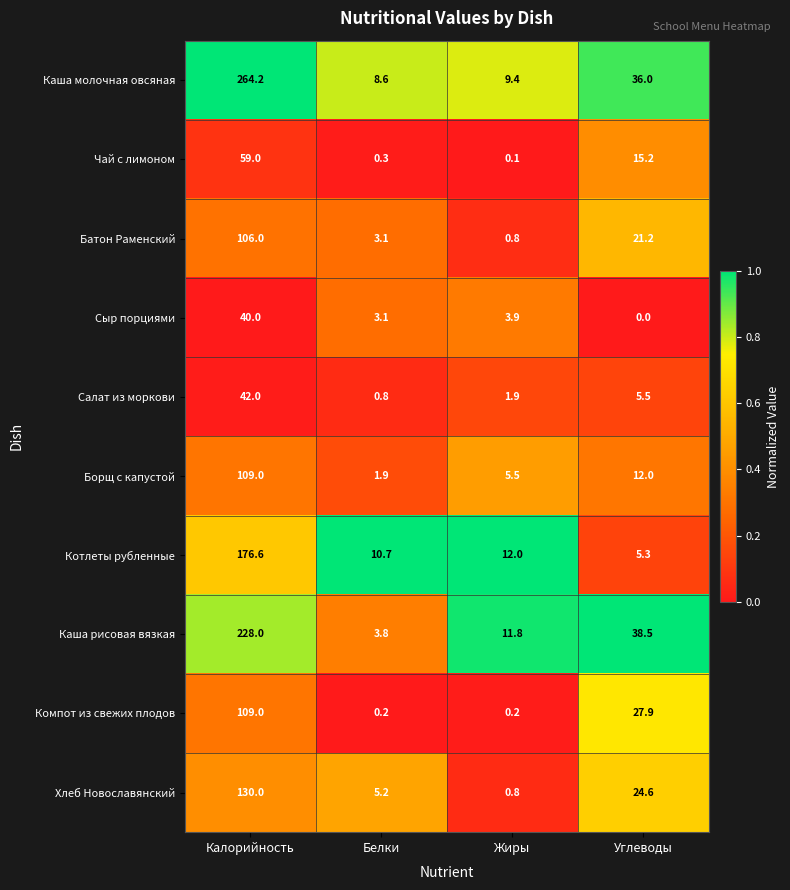

What is the sum of the Хлеб Новославянский values at Калорийность and Жиры?

130.8